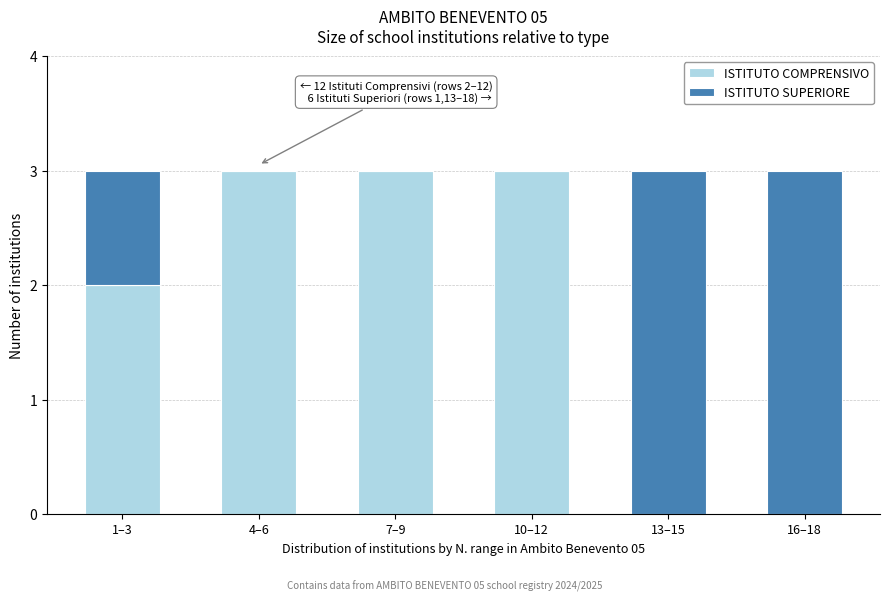

Reading left to right, what are the values for ISTITUTO COMPRENSIVO?

1–3=2	4–6=3	7–9=3	10–12=3	13–15=0	16–18=0